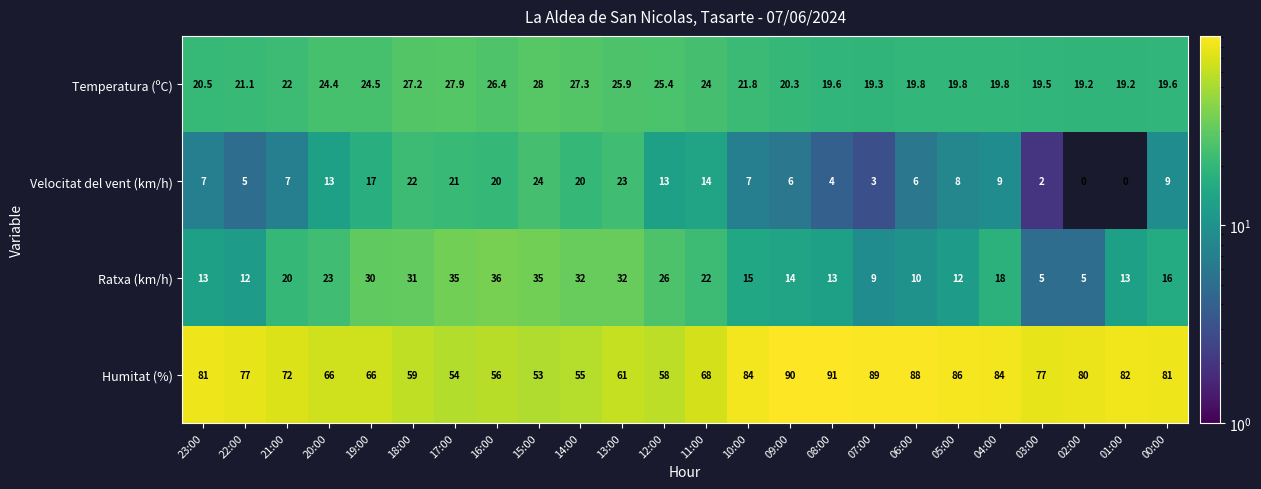

At how many categories does at least one series exceed 8?

24